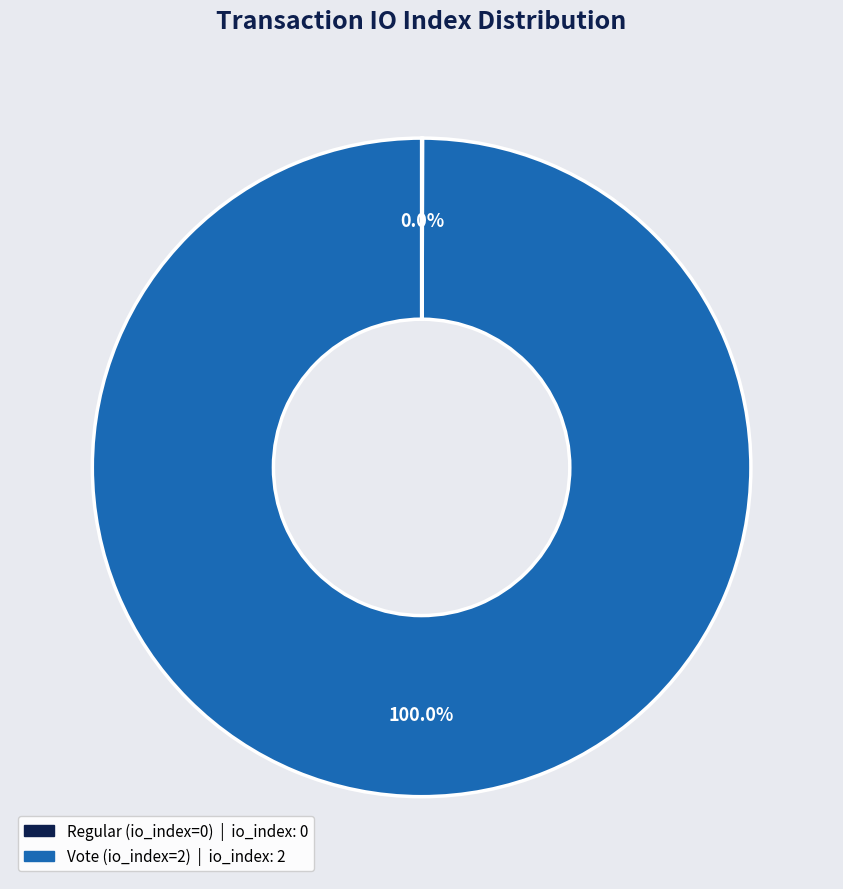

Which category has the biggest portion of the pie?

Vote (io_index=2)